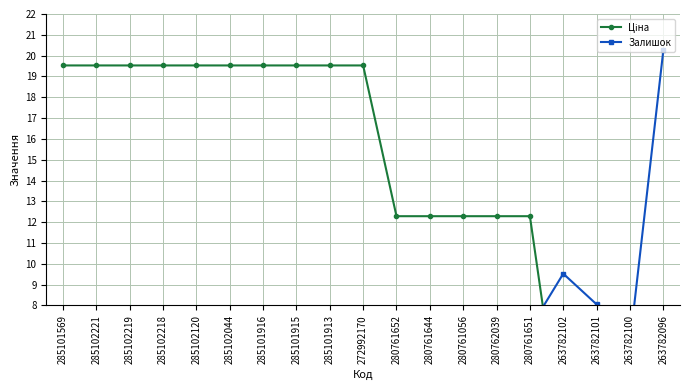

How many values in the Залишок series are below 1?

9